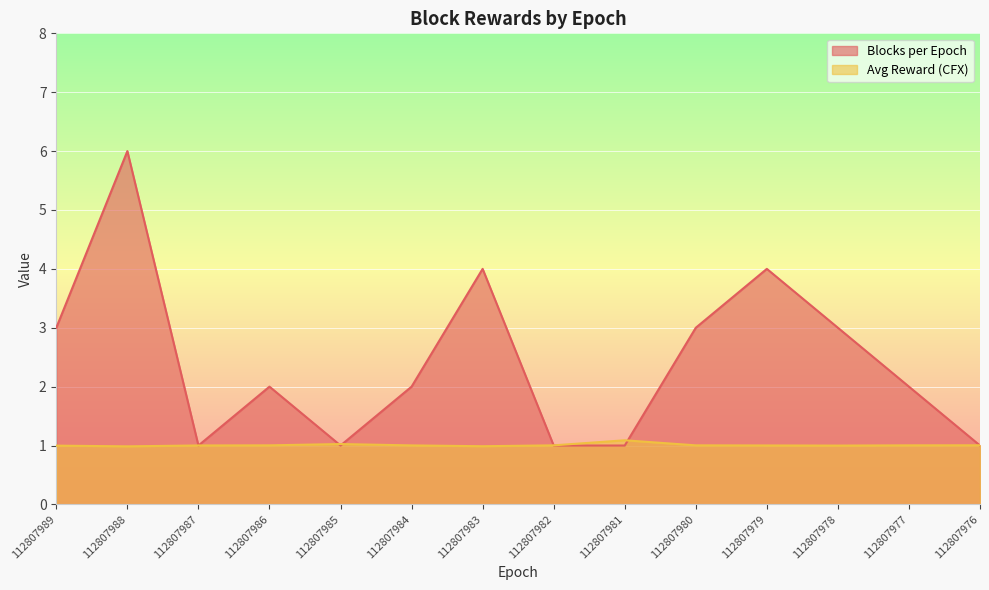

Where does the Avg Reward (CFX) series first go above 1?

112807987